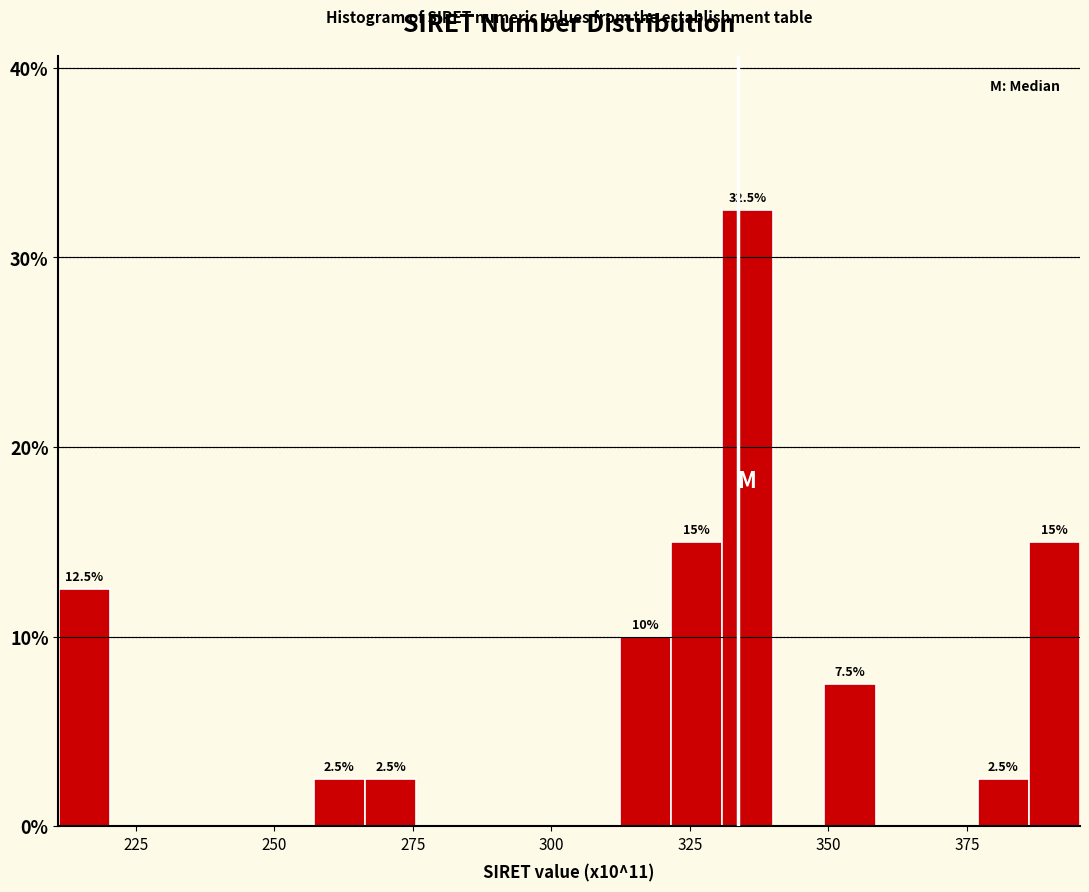

Around what value on the x-axis is the tallest bar? Give the approximate position of its centre, as read against the axis.

335